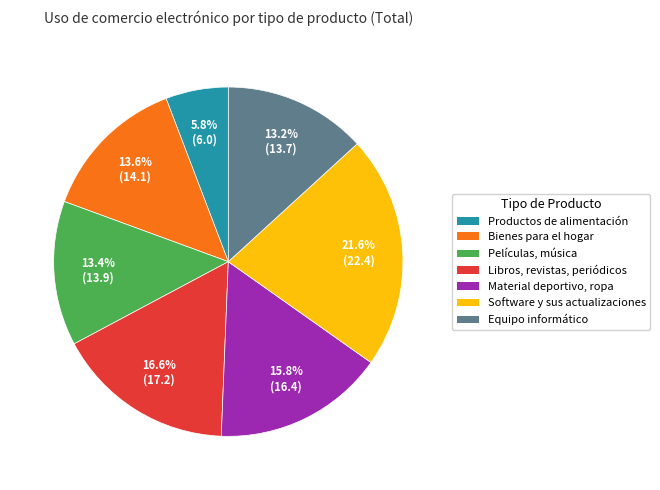

To the nearest percent, what is the difference between the Productos de alimentación and Equipo informático slice percentages?

7%